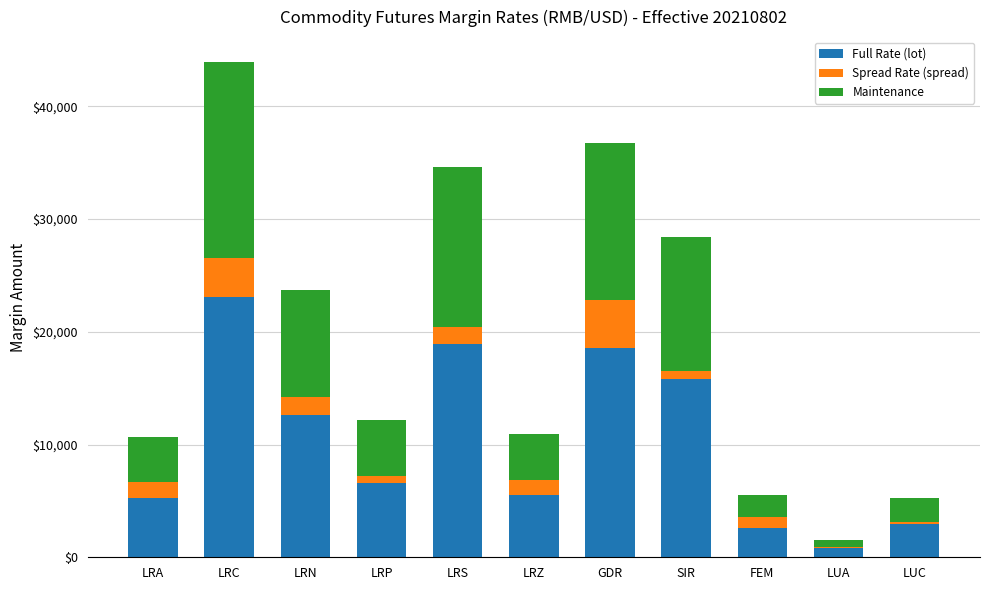

Which category has the lowest value in the Full Rate (lot) series?

LUA